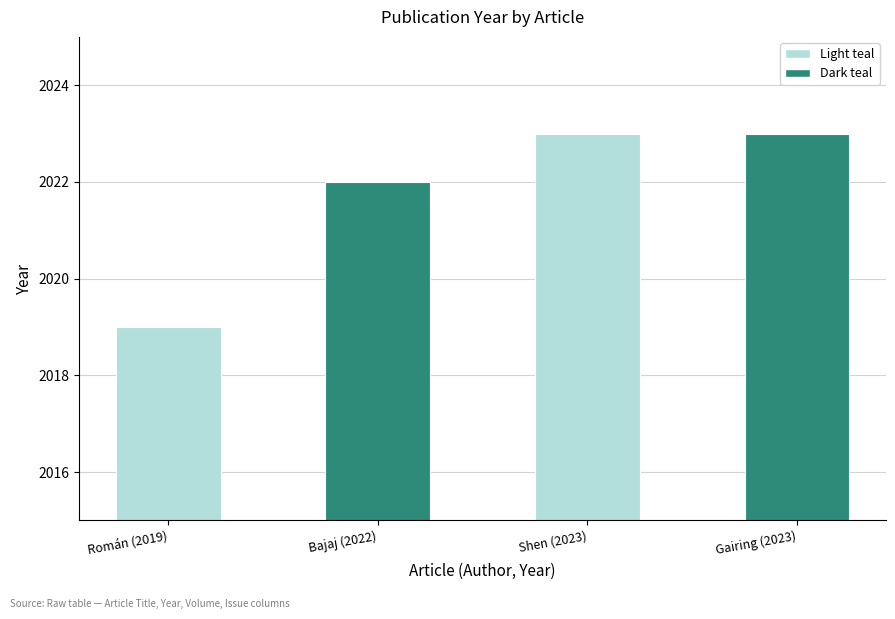

What is the label of the 3rd bar from the left?

Shen (2023)